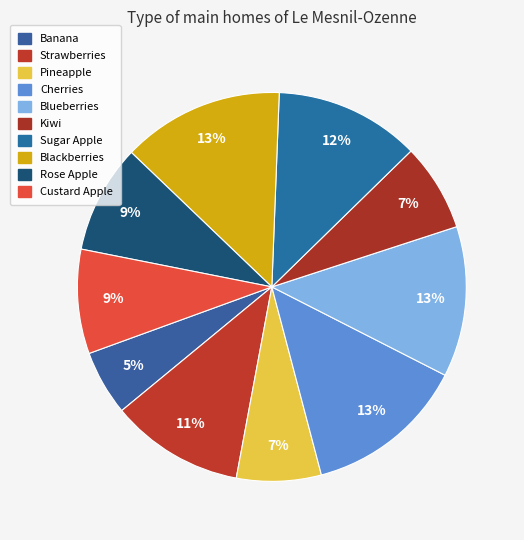

How many slices are in this pie chart?

10